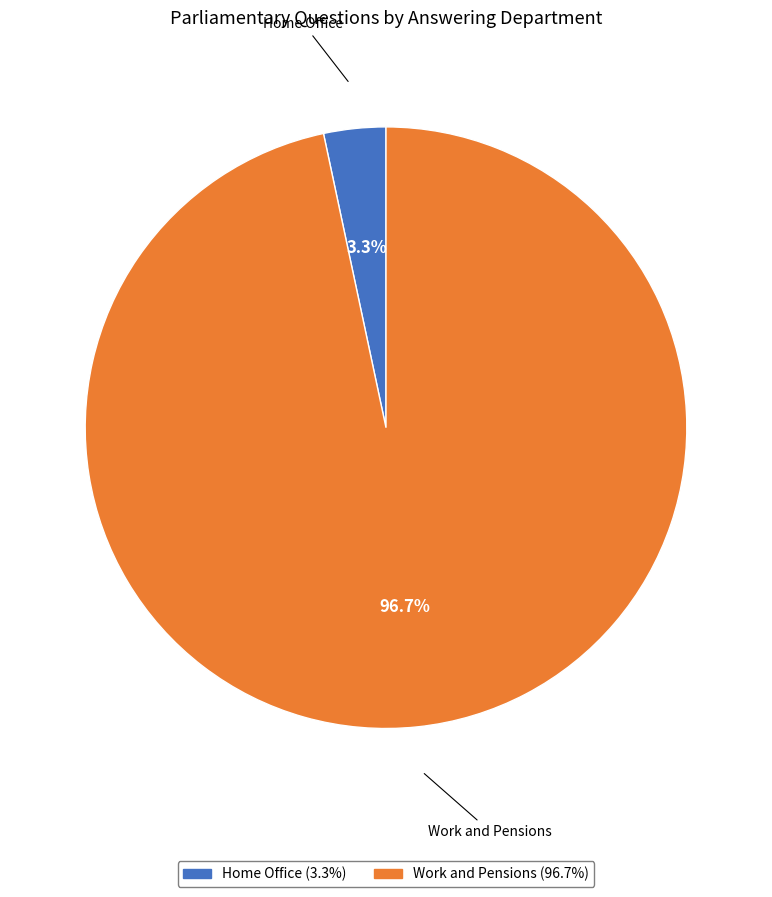

Is there a majority slice in this chart?

Yes